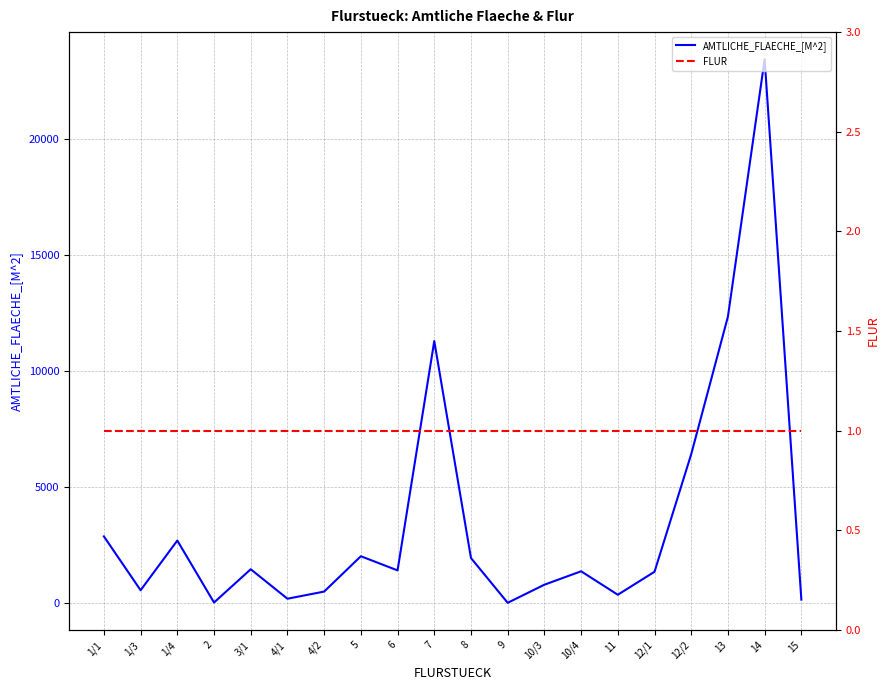

Which has a higher value, 12/1 or 12/2?

12/2